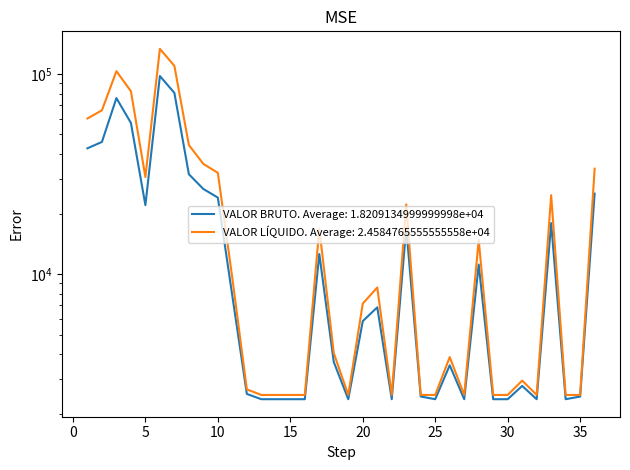

What is the sum of the VALOR LÍQUIDO values at 15 and 1?

45012.9